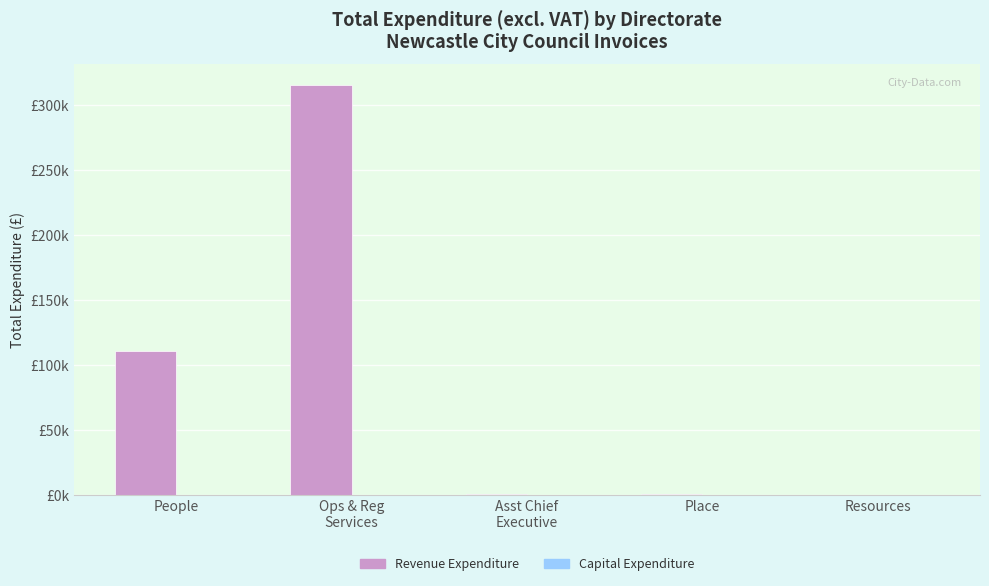

Are the bars horizontal?

No